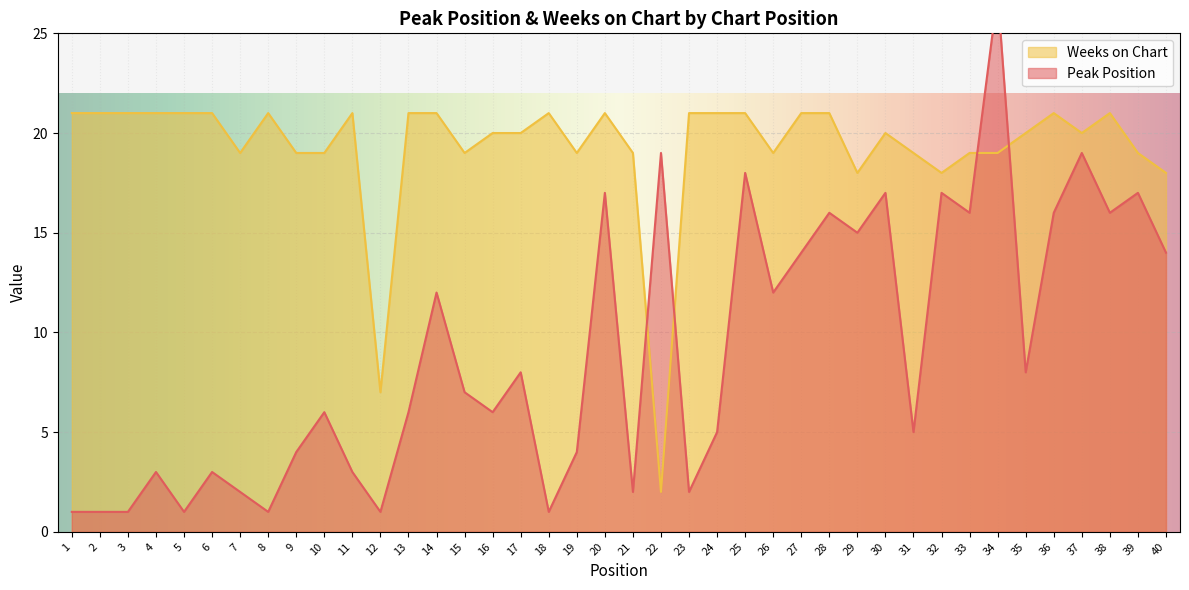

What is the lowest value of the Peak Position series?

1